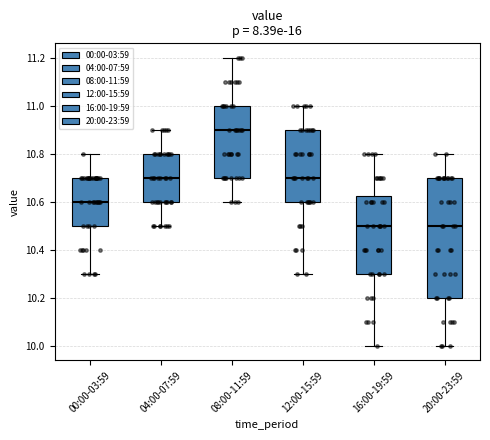

Reading left to right, transcribe this box plot: for each box, give where its median line is, the range the box spans, and where its two whiskers end, as read against the y-axis. The values are not printed on the chart, so give them approximately, as read against the axis.

00:00-03:59: median 10.60, box 10.50 to 10.70, whiskers 10.30 to 10.80
04:00-07:59: median 10.70, box 10.60 to 10.80, whiskers 10.50 to 10.90
08:00-11:59: median 10.90, box 10.70 to 11.00, whiskers 10.60 to 11.20
12:00-15:59: median 10.70, box 10.60 to 10.90, whiskers 10.30 to 11.00
16:00-19:59: median 10.50, box 10.30 to 10.62, whiskers 10.00 to 10.80
20:00-23:59: median 10.50, box 10.20 to 10.70, whiskers 10.00 to 10.80